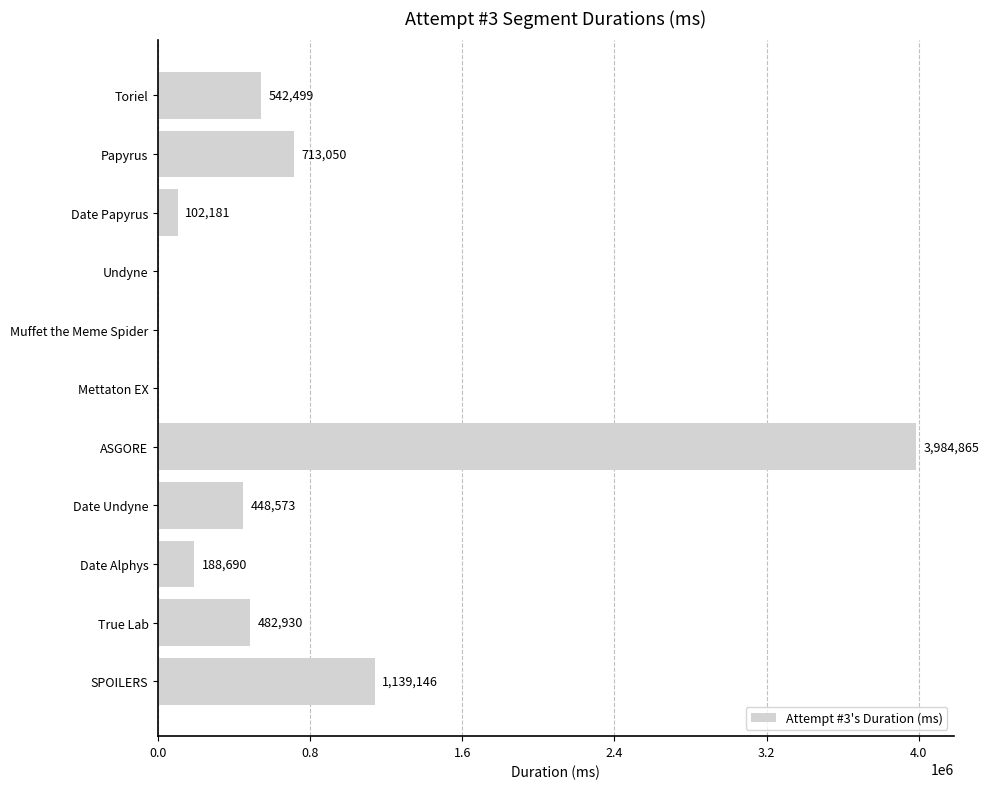

Is it true that the value at Muffet the Meme Spider is 0?

True